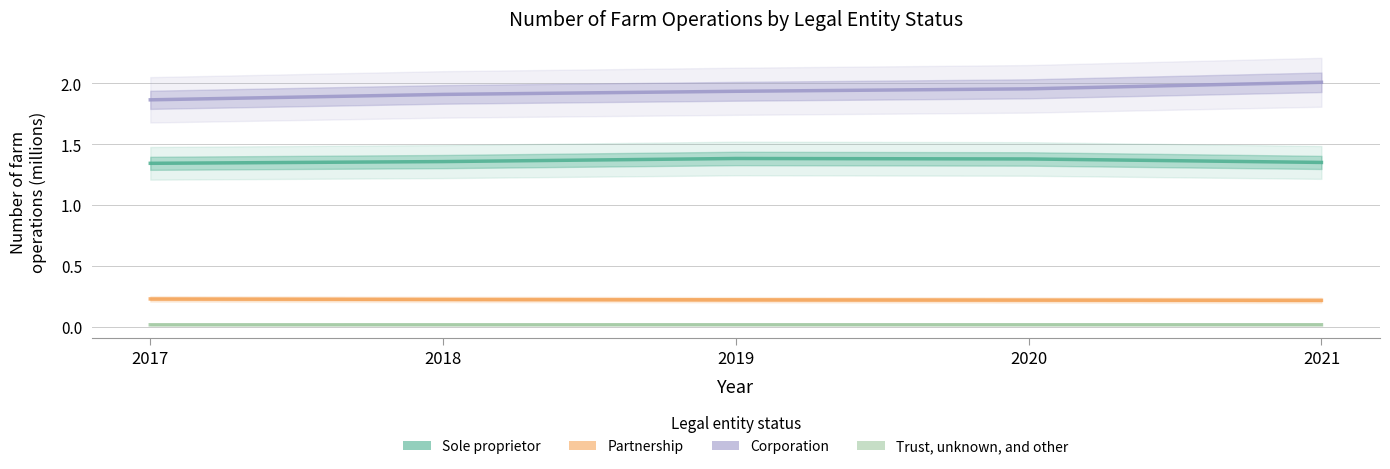

How many lines are shown in the chart?

4